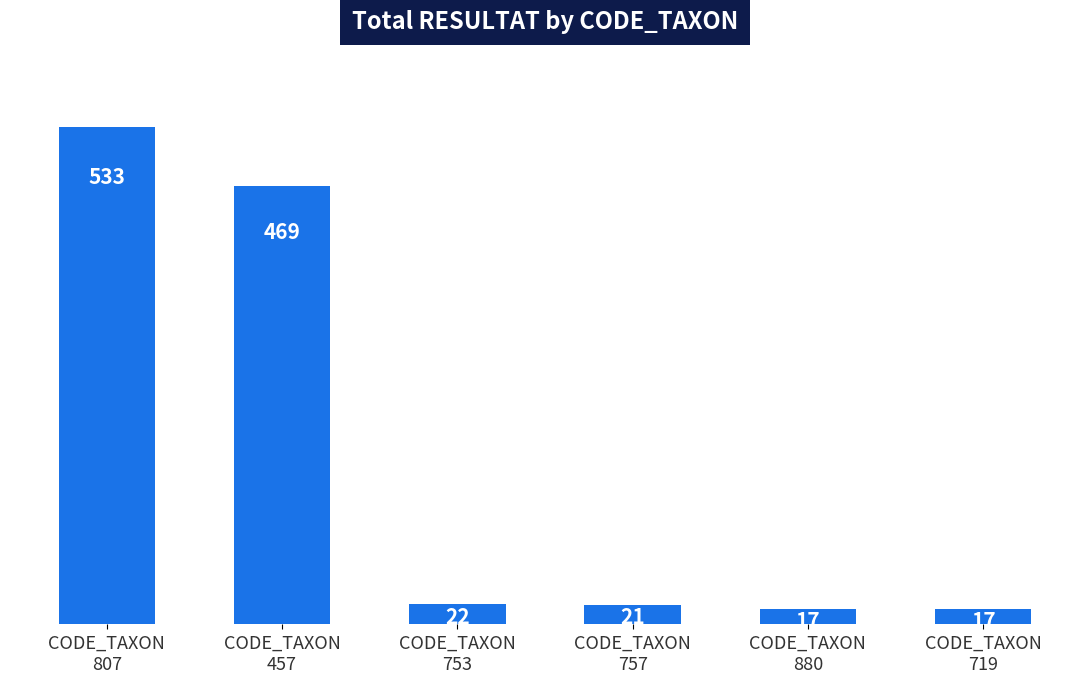

What is the greatest value displayed?

533